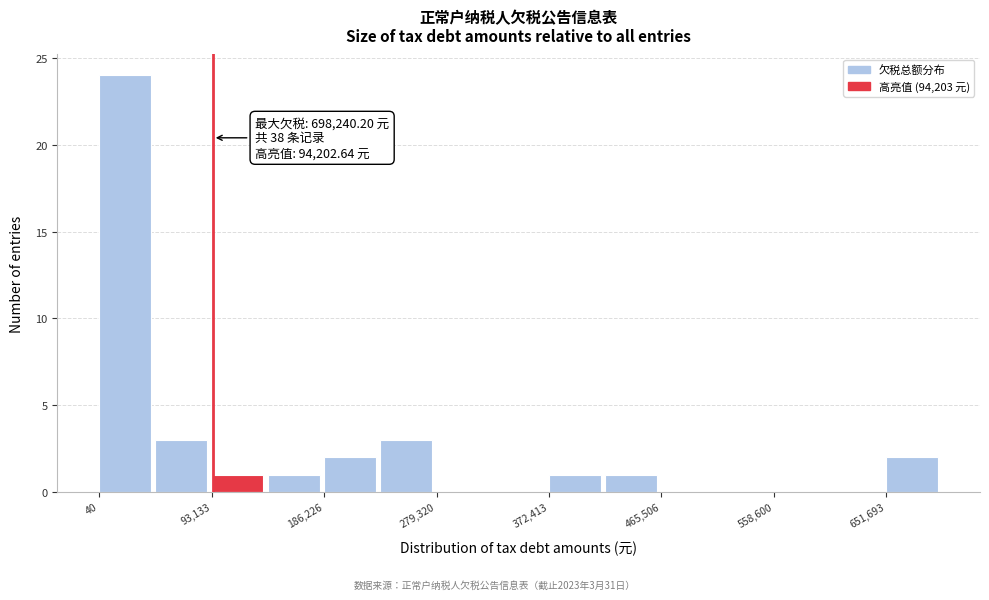

Which range on the x-axis has the tallest bar?

0 to 50000